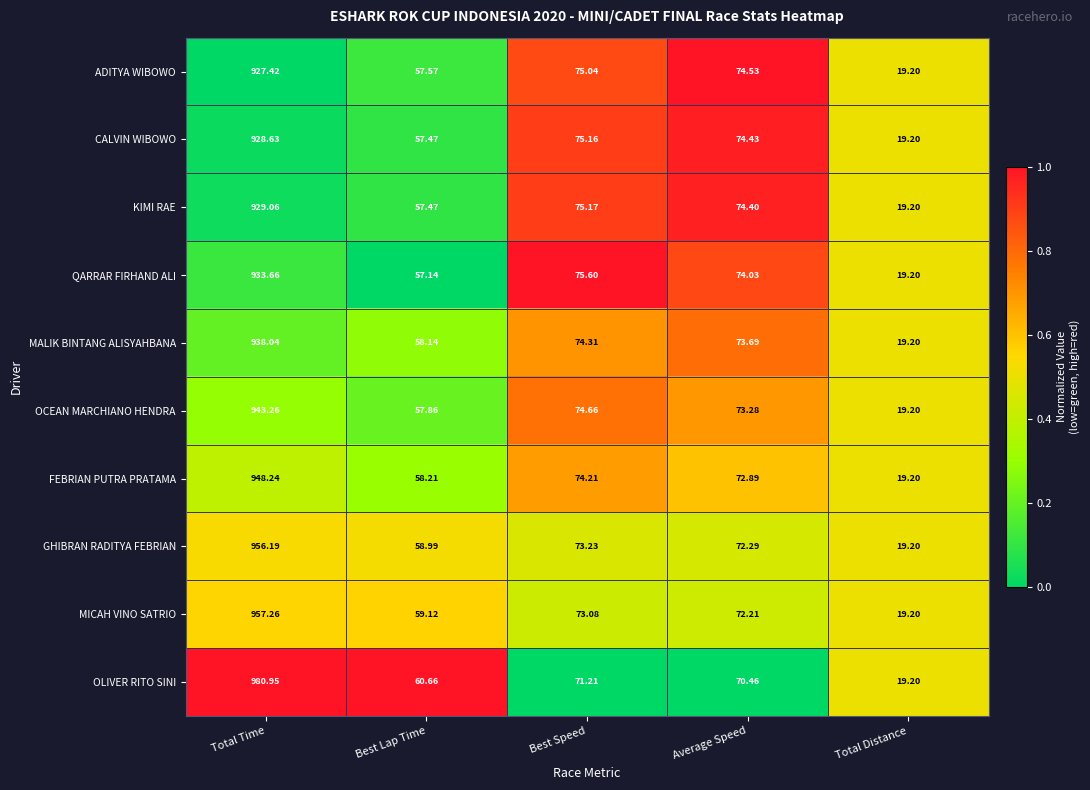

Which series changed the most between Total Time and Best Speed?

OLIVER RITO SINI